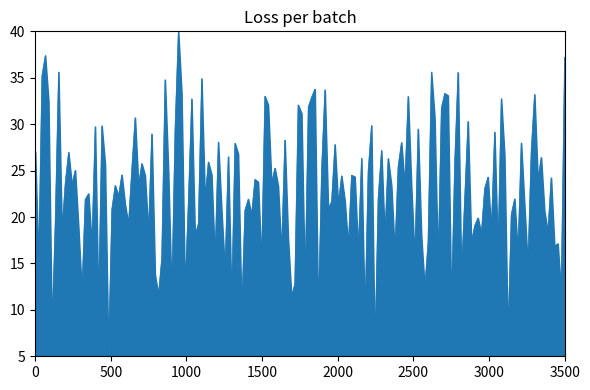

Does the chart display data point markers on the line(s)?

No